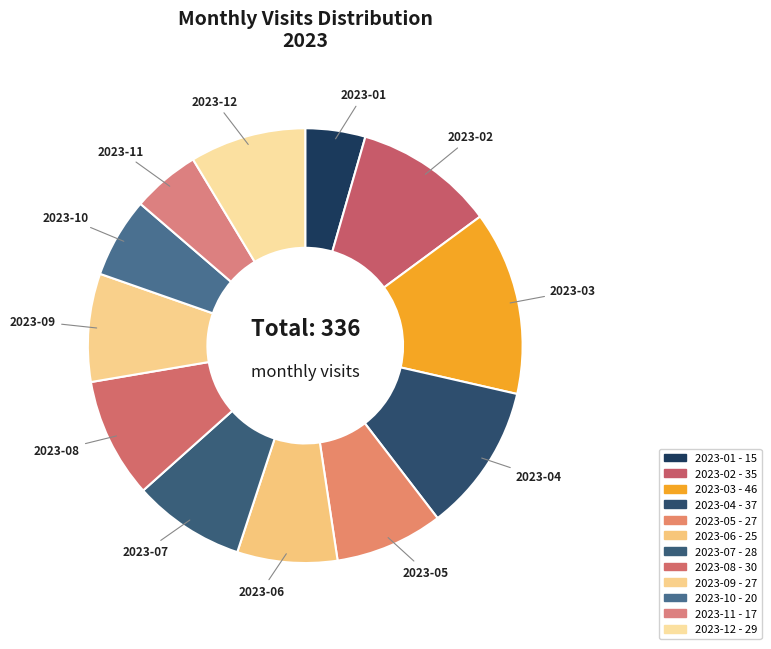

Is there any slice that represents more than half of the pie?

No